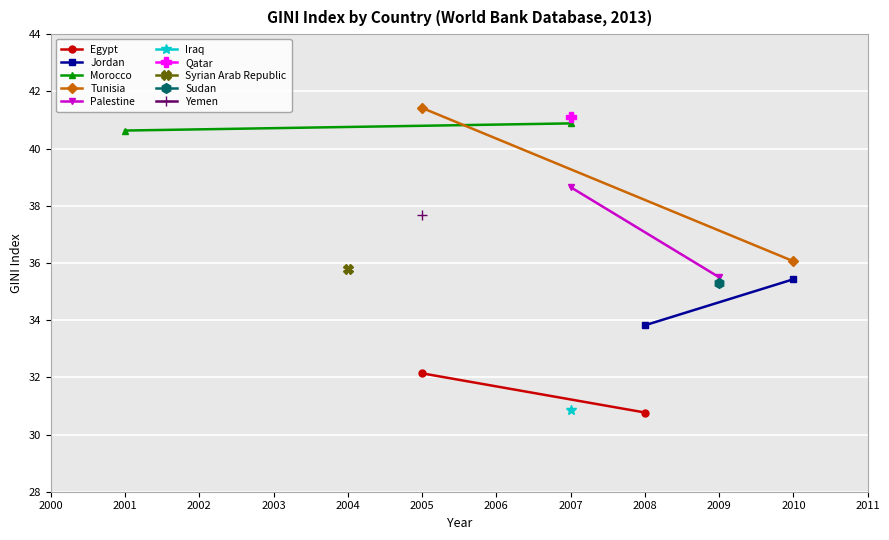

Which series has the largest total across all categories?

Morocco